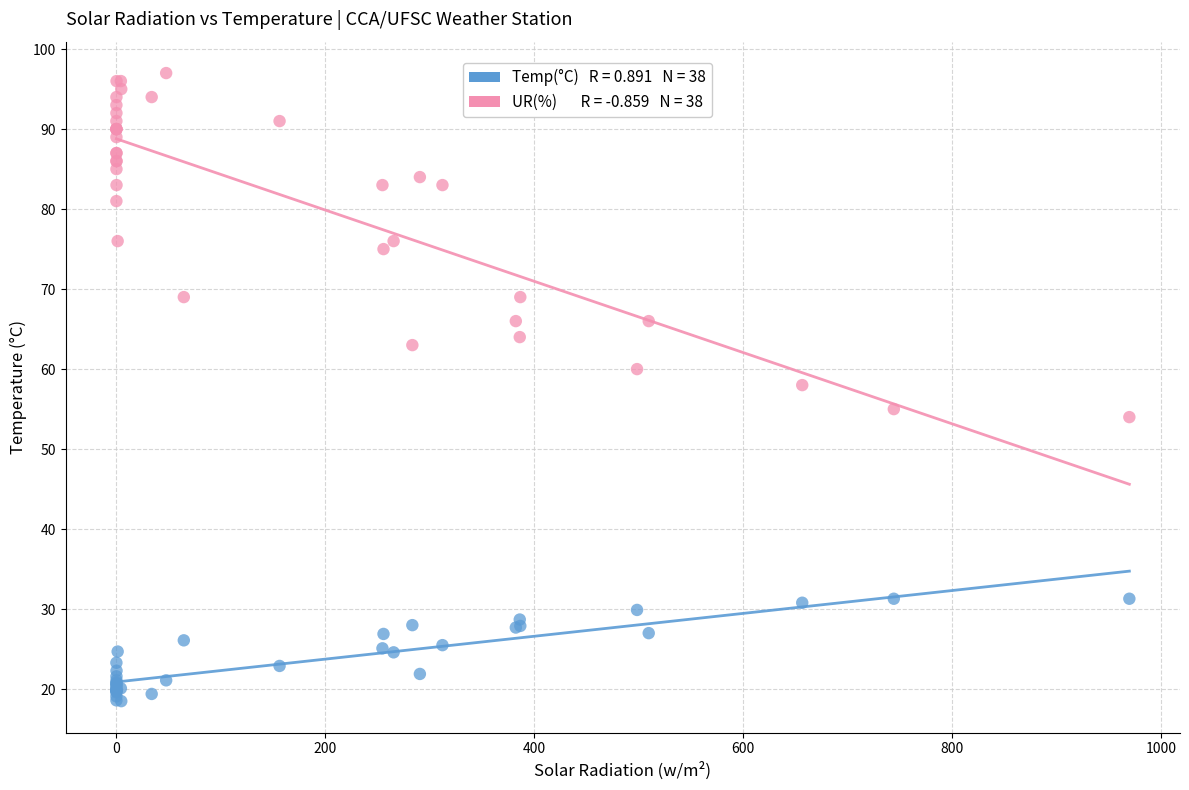

Across all series, what Y value is closest to 57?

58.0